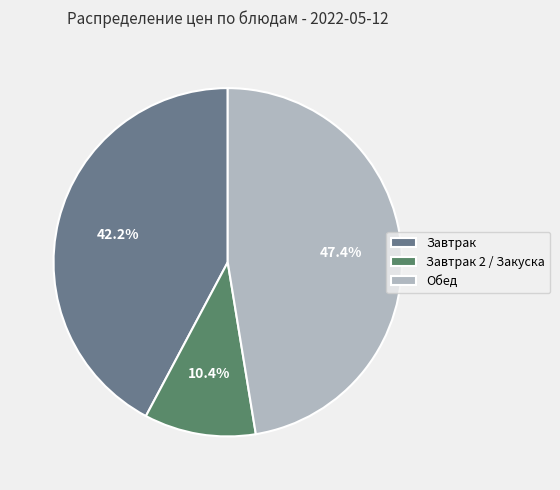

Does any single category account for the majority?

No